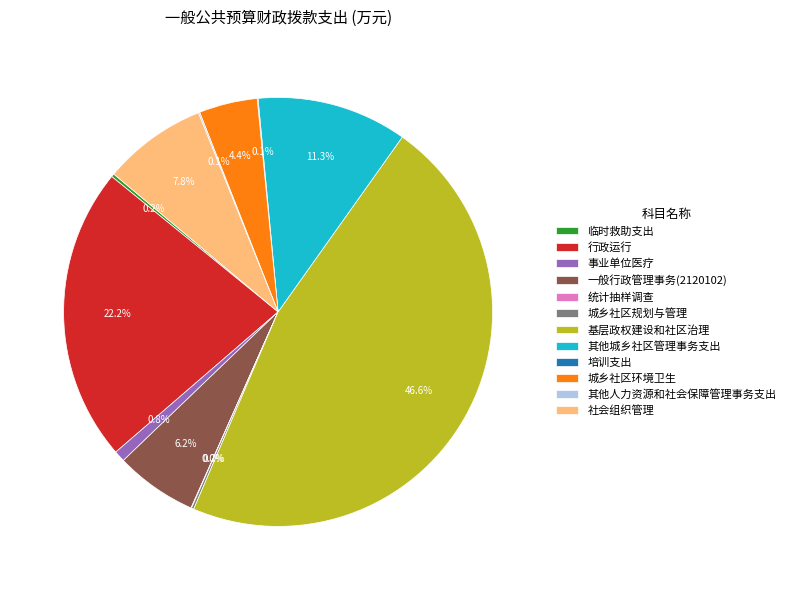

What is the total percentage of 社会组织管理 and 城乡社区环境卫生?

12.2%